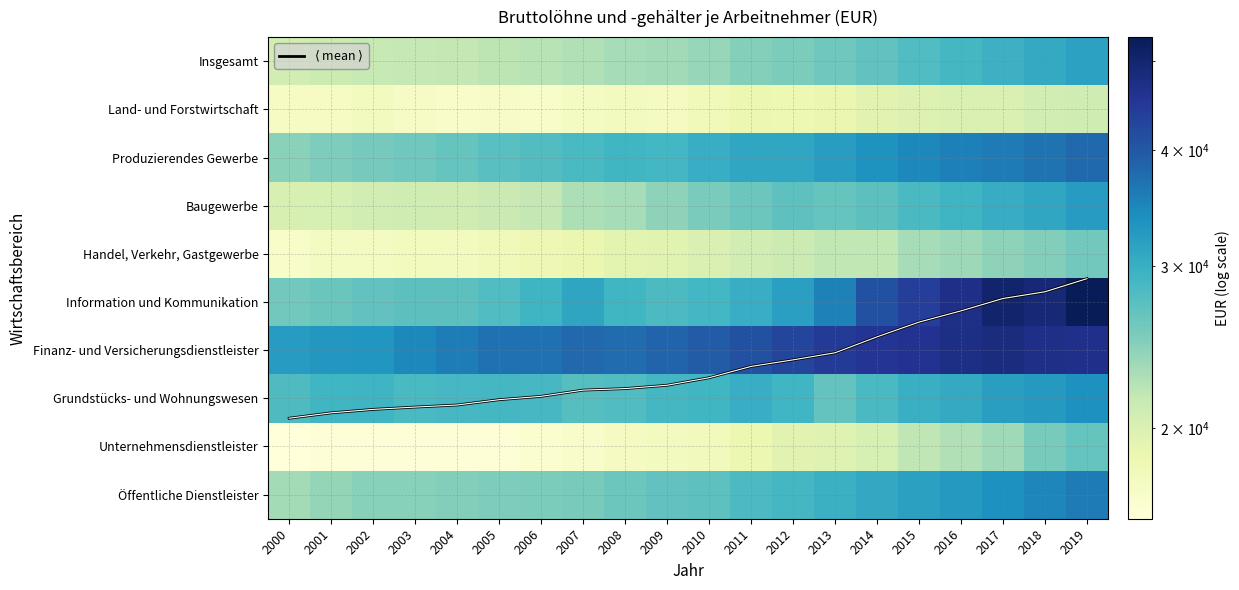

Which series has the largest range (max minus min)?

Information und Kommunikation